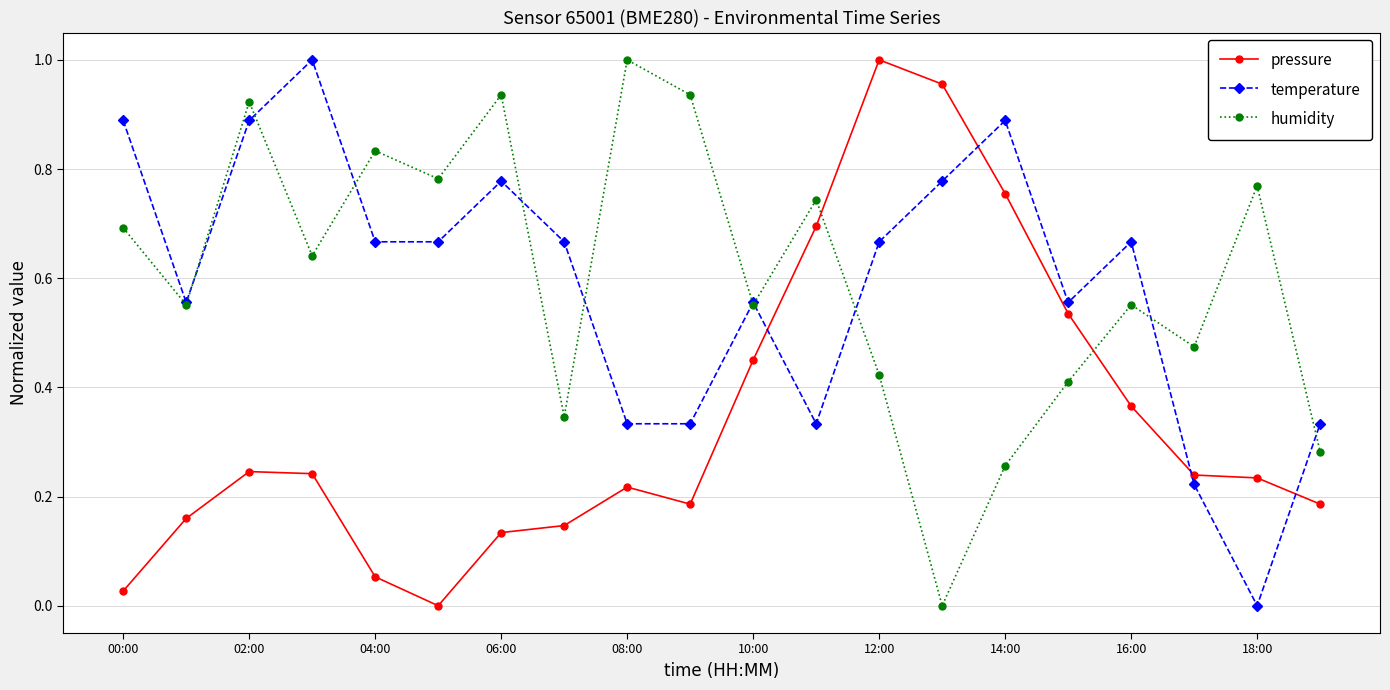

Does the chart have visible grid lines?

Yes